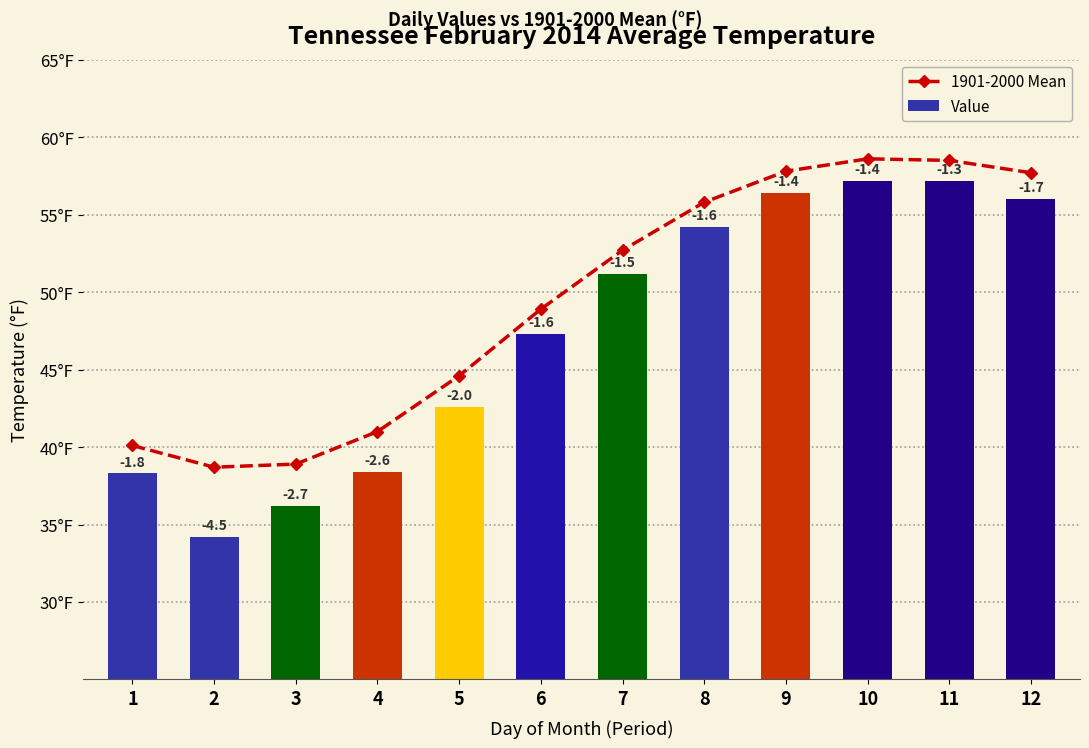

What are all the series names shown in the legend?

1901-2000 Mean, Value